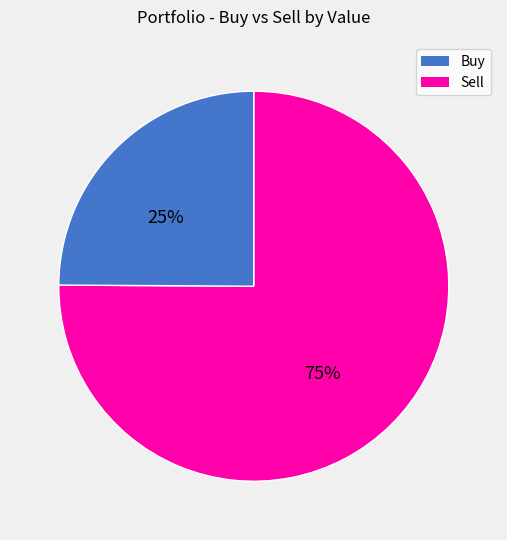

Count the number of slices in the pie.

2